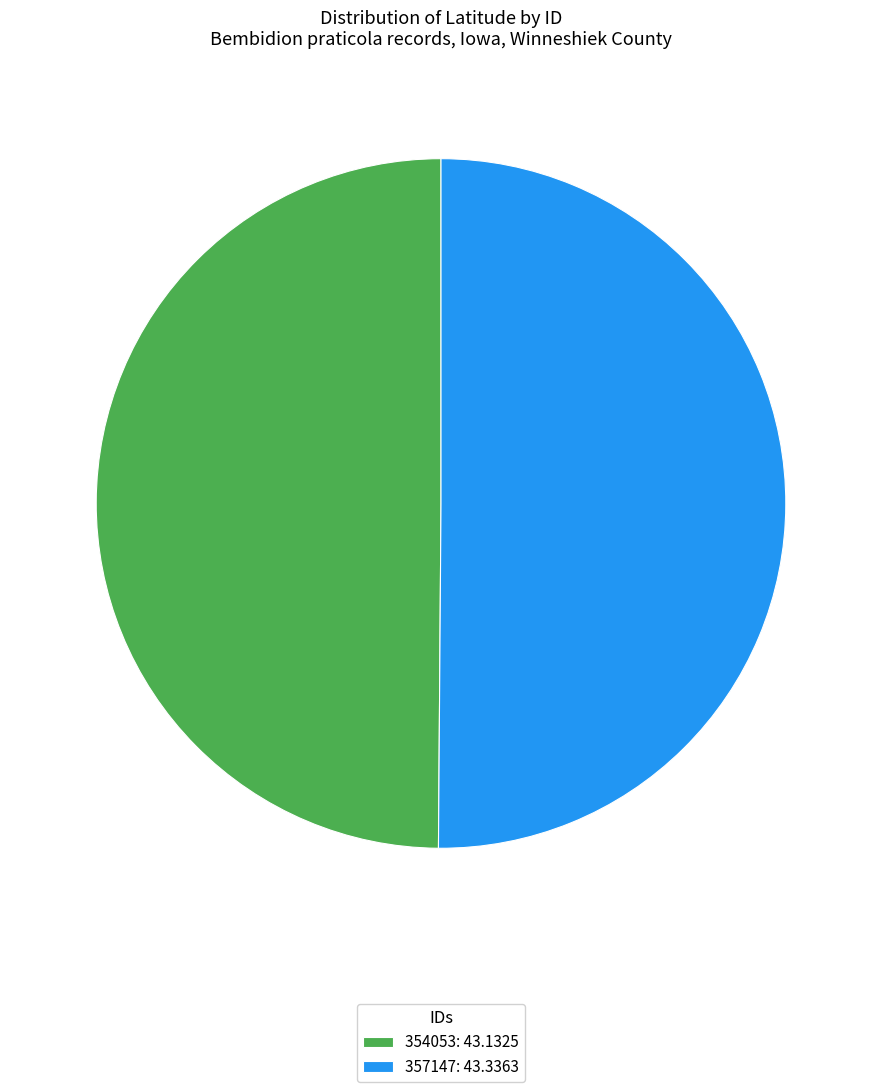

Count the number of slices in the pie.

2